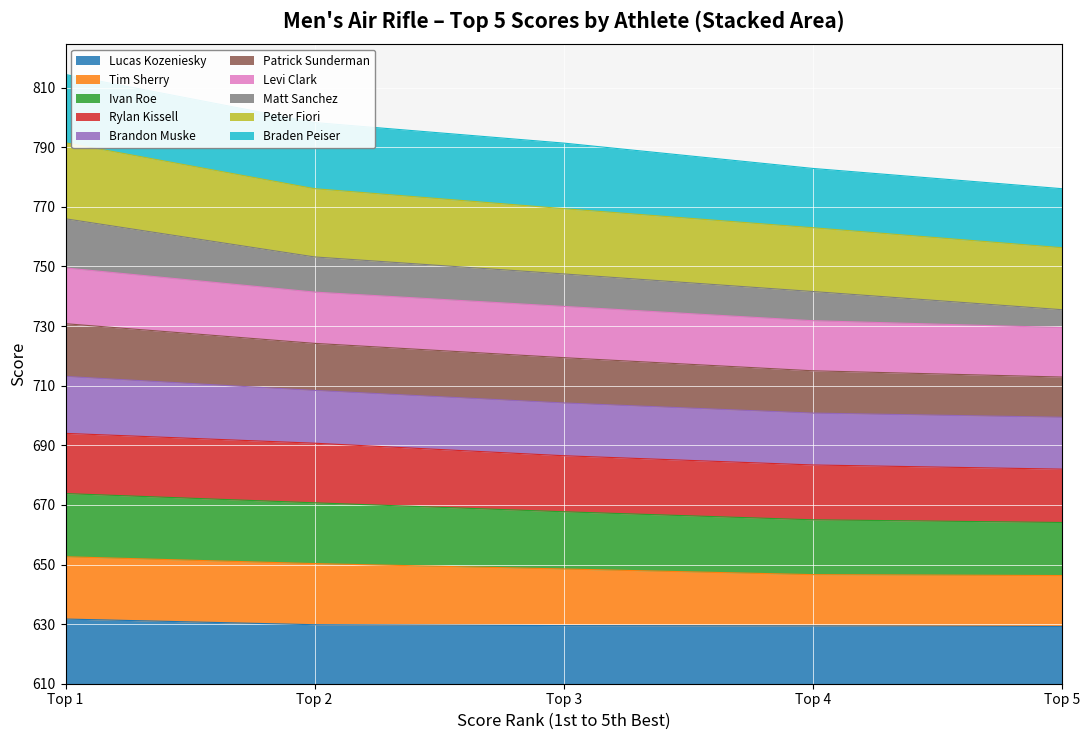

At which category is the sum across all series the highest?

Top 1